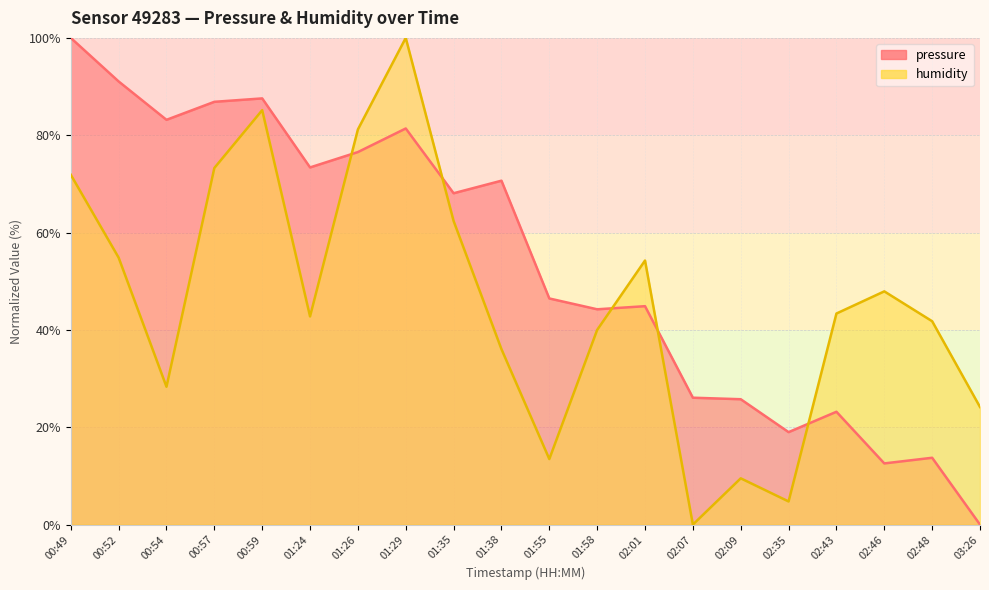

Count the number of data series in this chart.

2